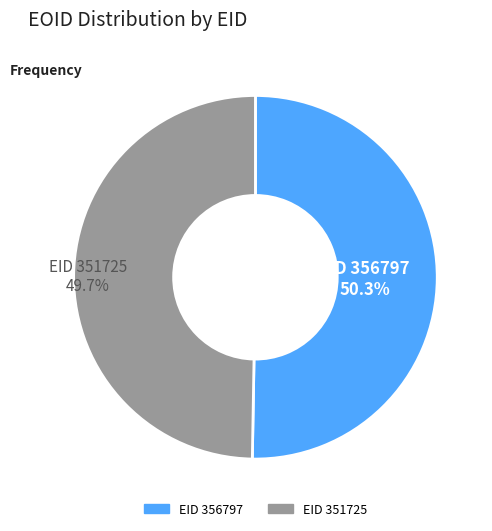

Does any single category account for the majority?

Yes